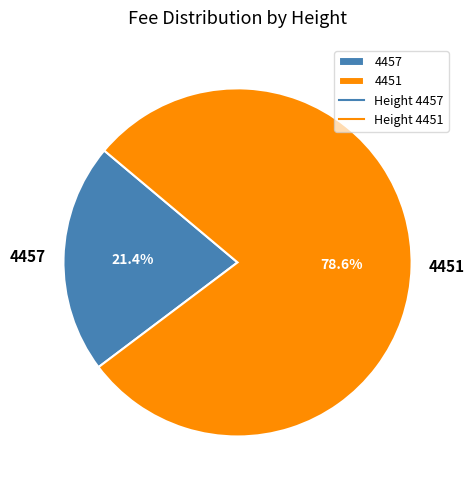

Is there any slice that represents more than half of the pie?

Yes